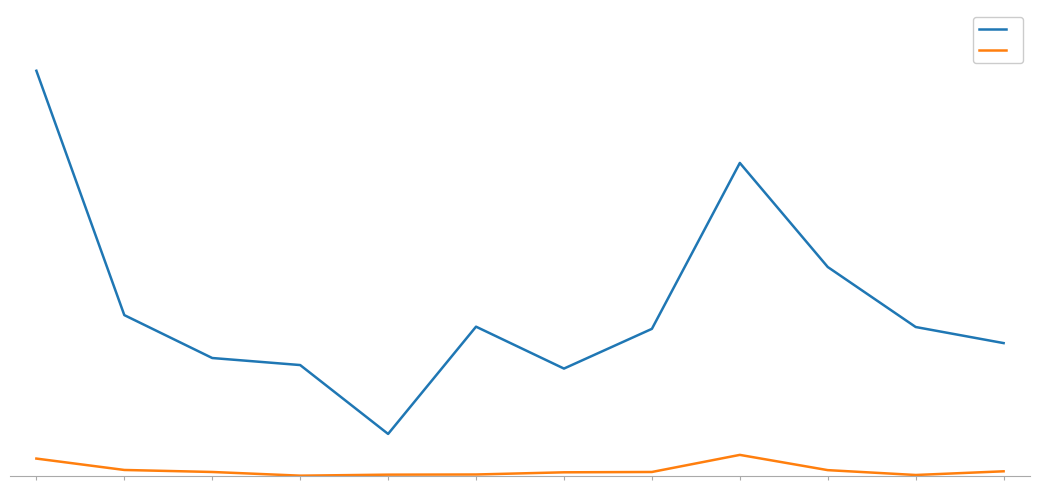

Which label corresponds to the smallest value in the chart?

3